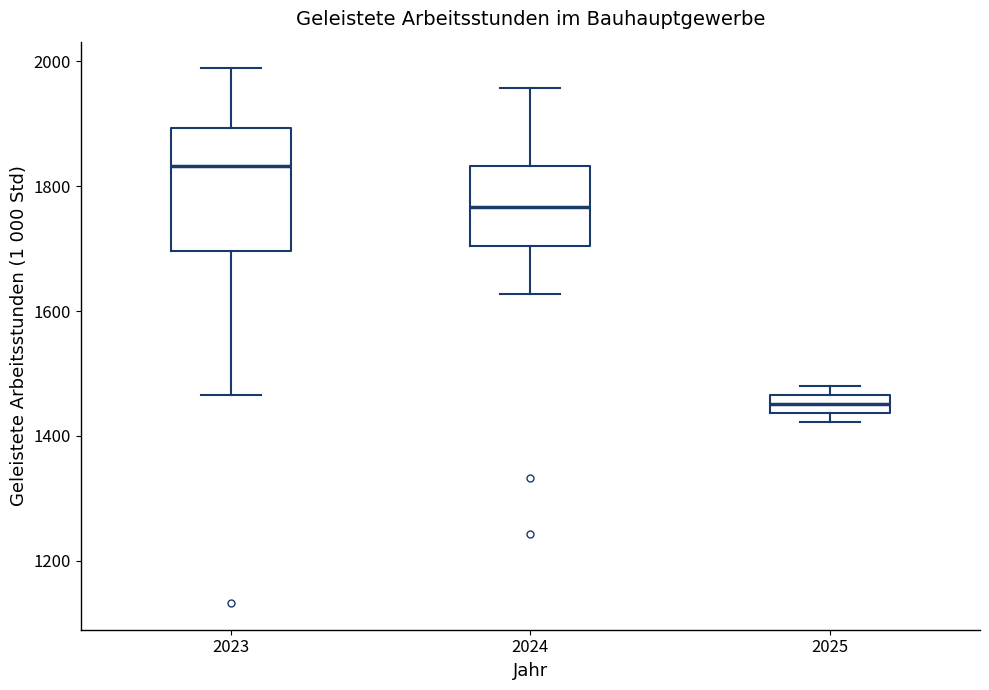

Which box is the tallest, from its lower edge to its upper edge?

2023